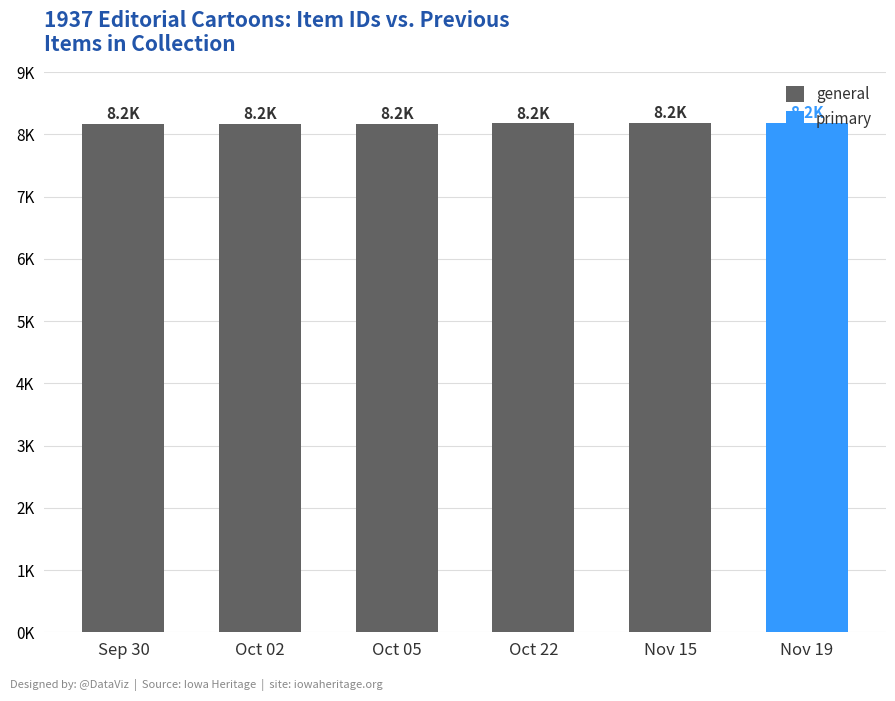

Are the bars horizontal?

No